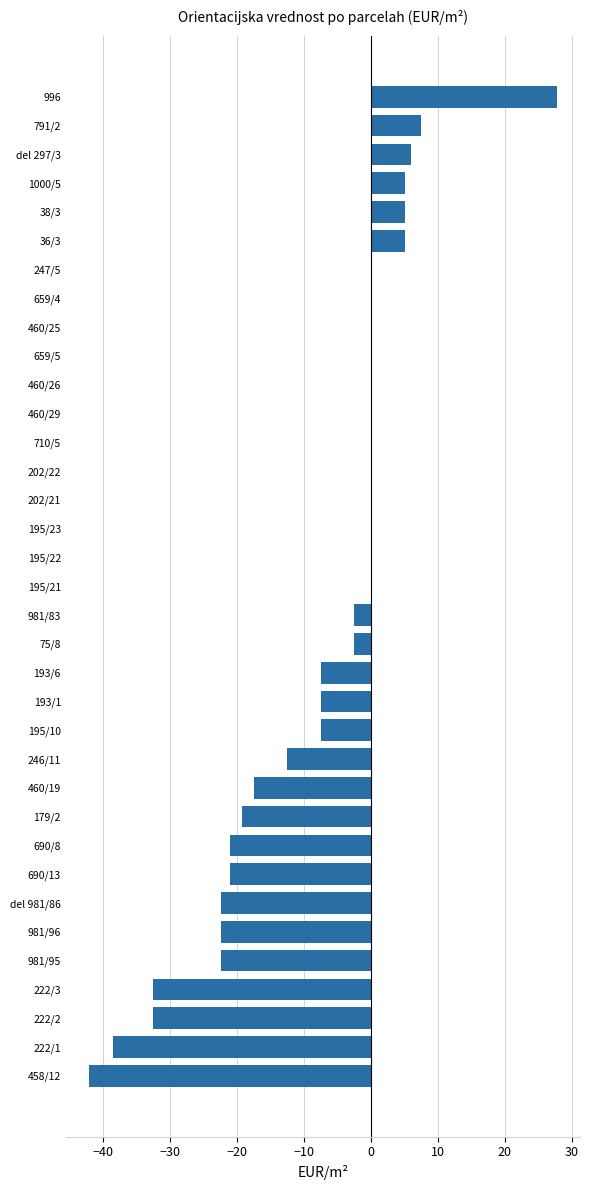

Are the bars horizontal?

Yes